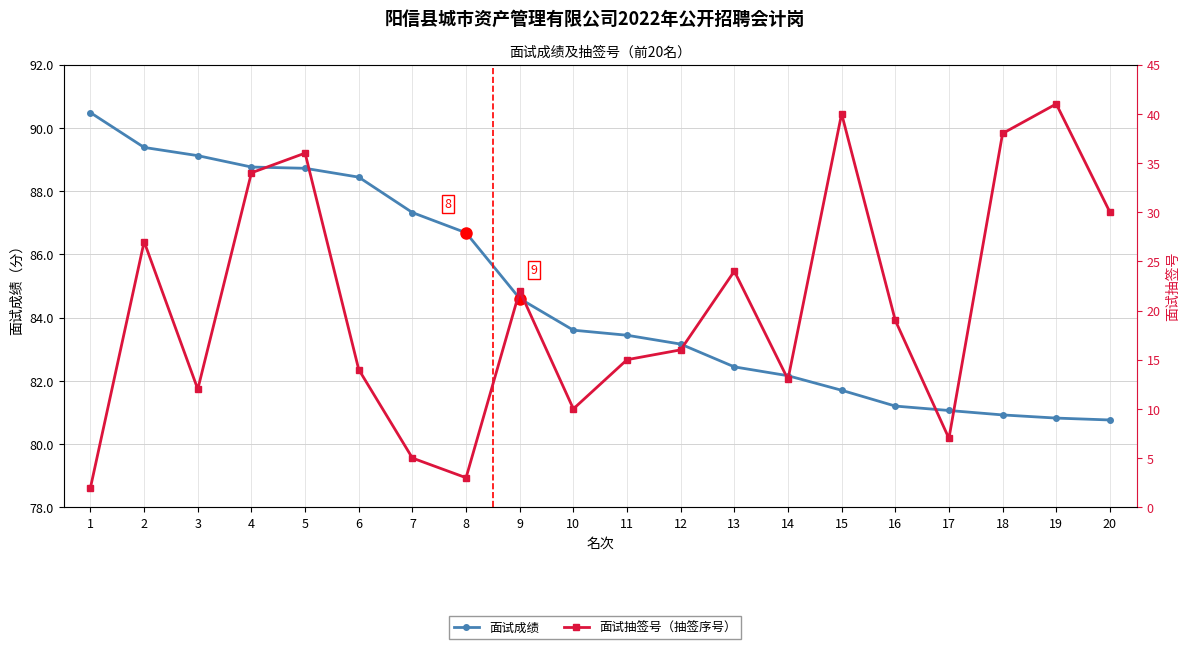

What are all the series names shown in the legend?

面试成绩, 抽签号（面试抽签号）